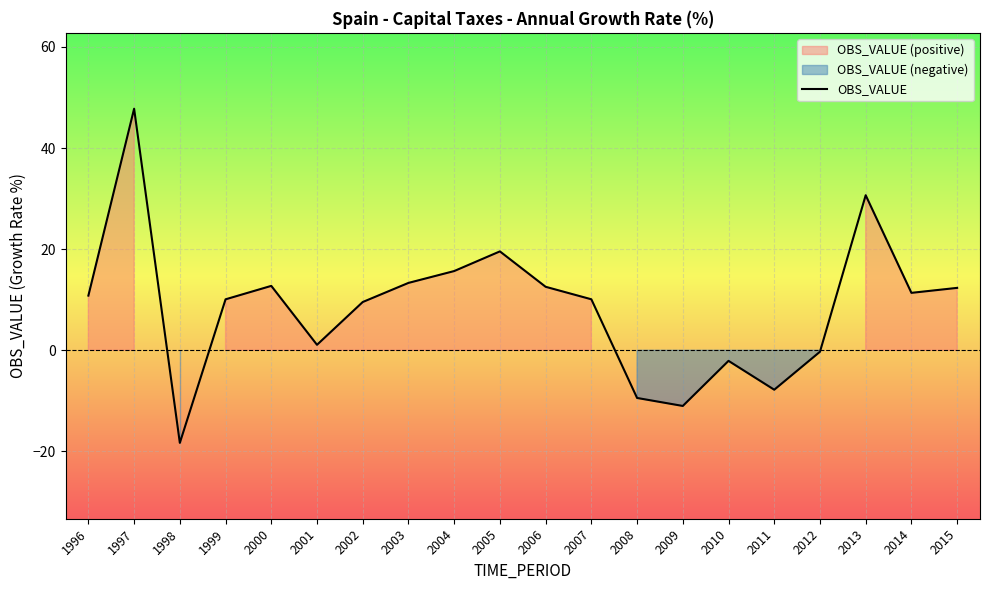

The chart shows a value of 19.6 at 2005. True or false?

True